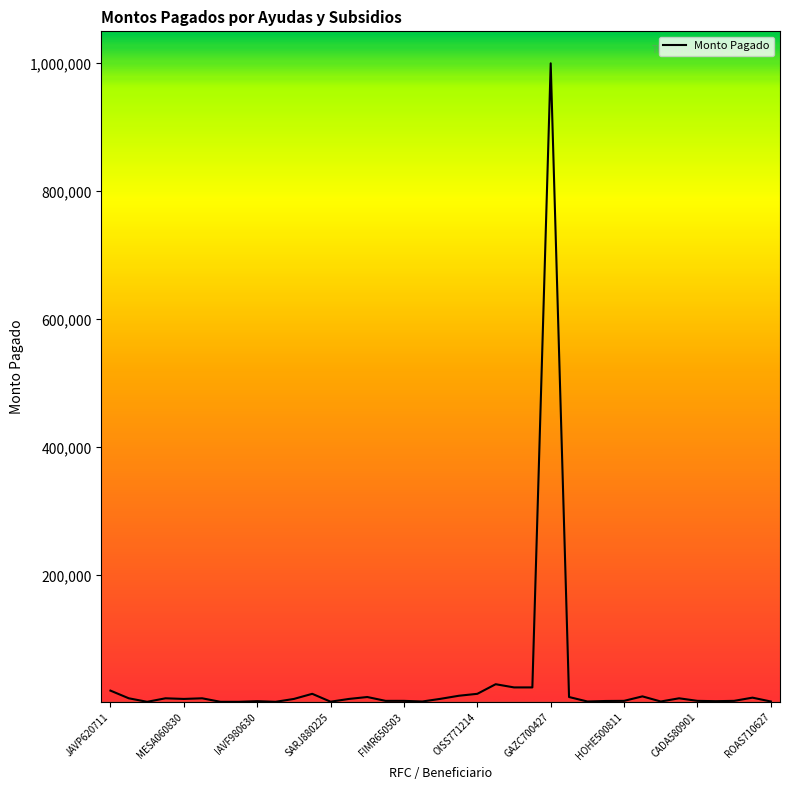

What is the greatest value displayed?

1000000